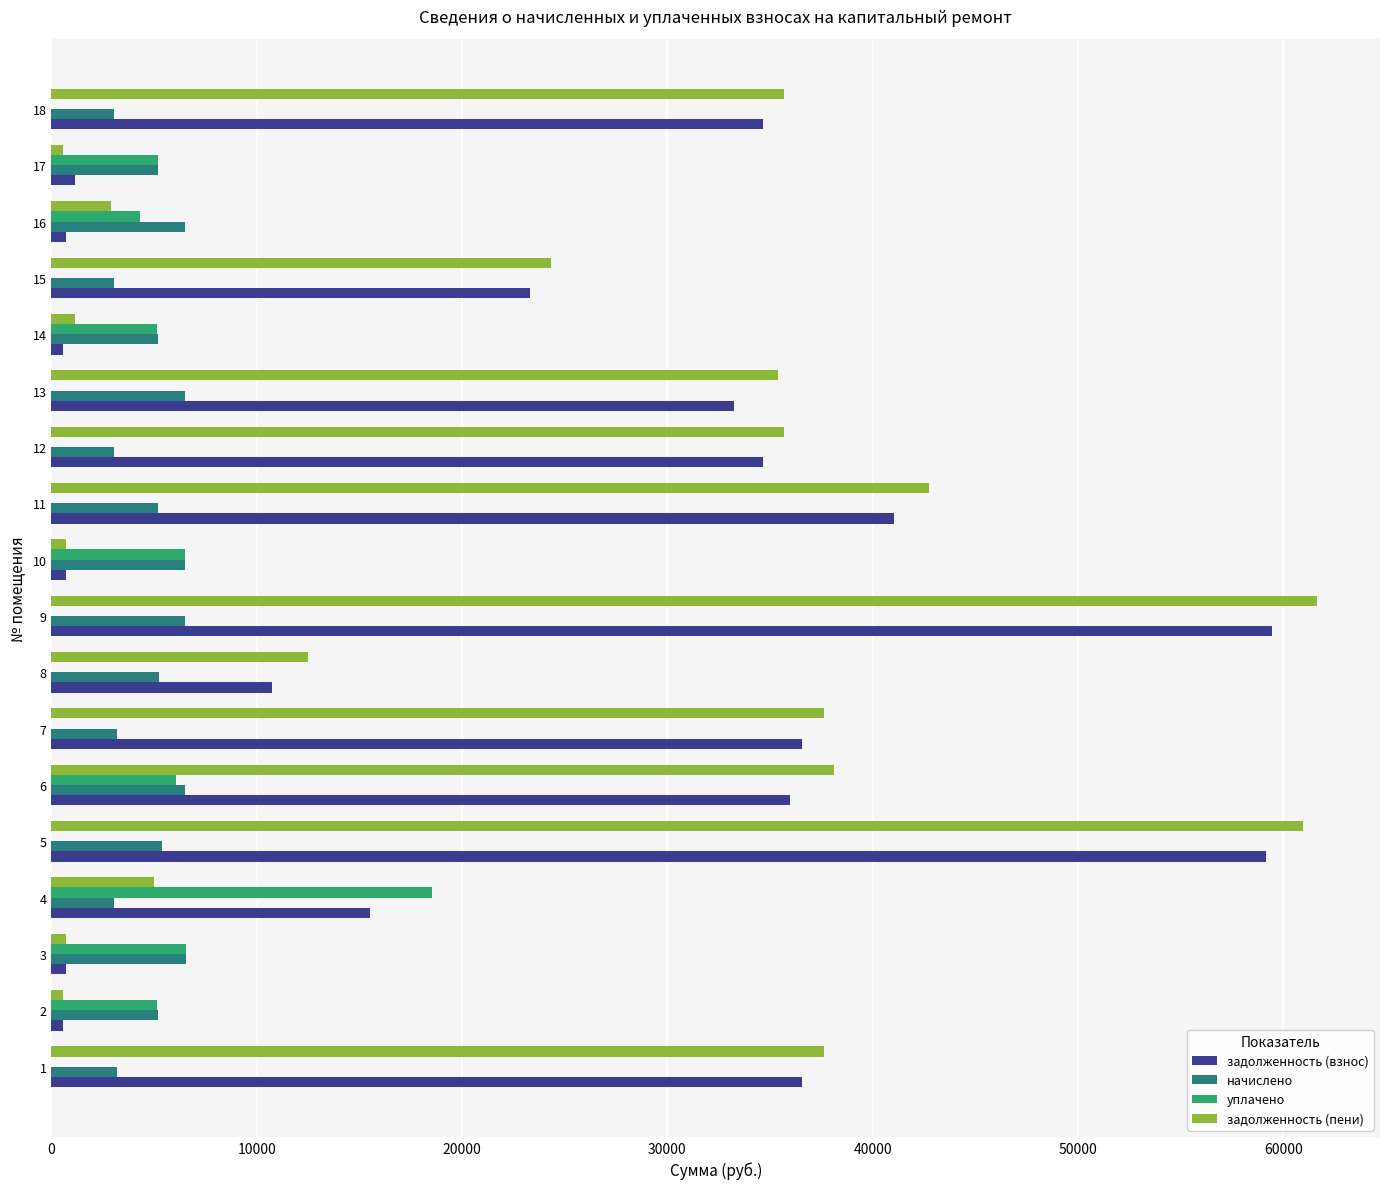

What is the highest value of the начислено series?

6574.6